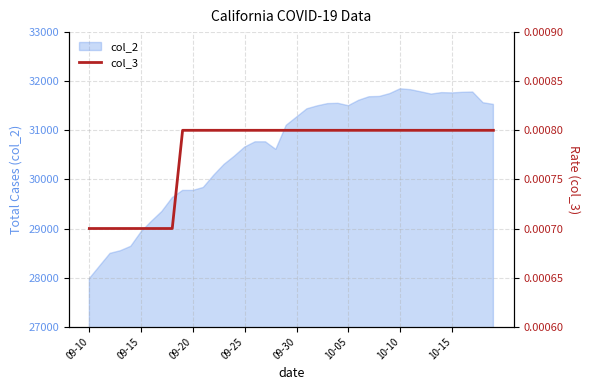

Which category has the lowest value in the col_2 series?

09-10